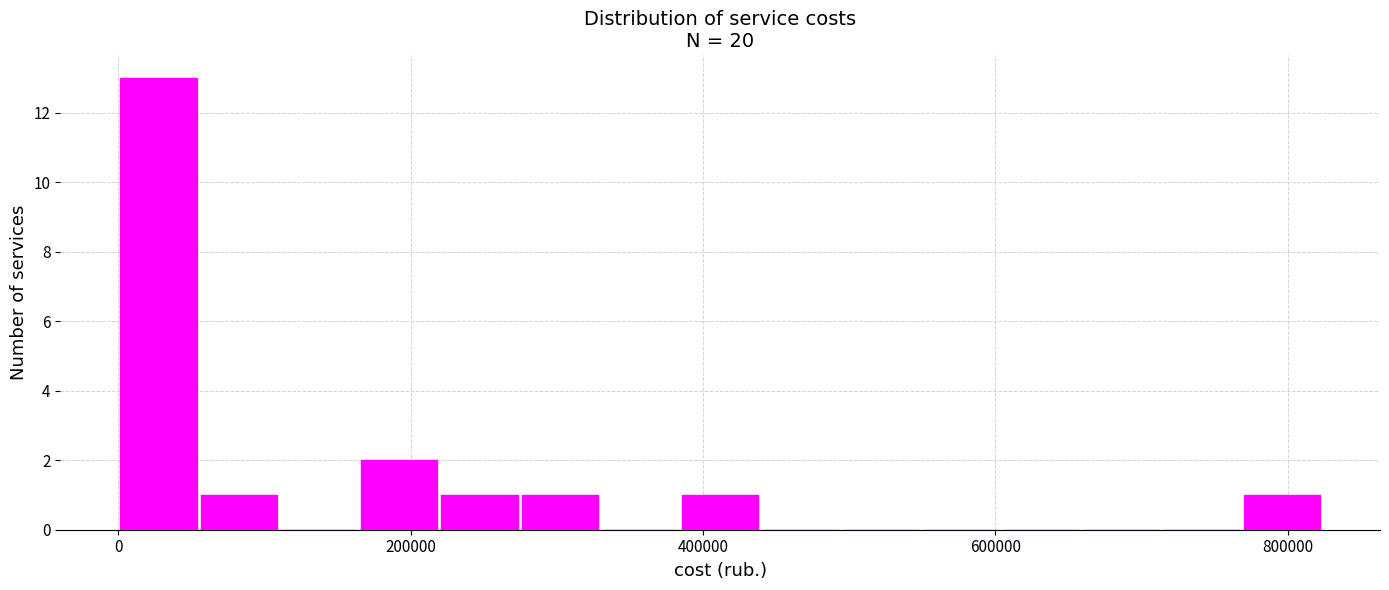

Around what value on the x-axis is the tallest bar? Give the approximate position of its centre, as read against the axis.

20000